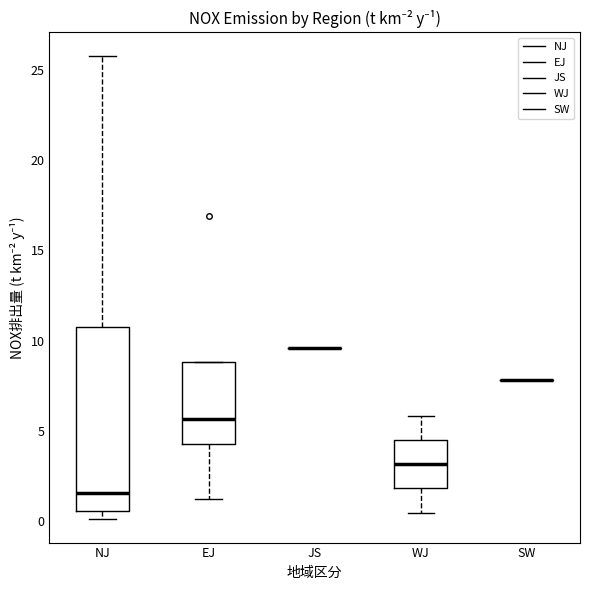

Comparing the boxes themselves (not the whiskers), which one is the tallest?

NJ